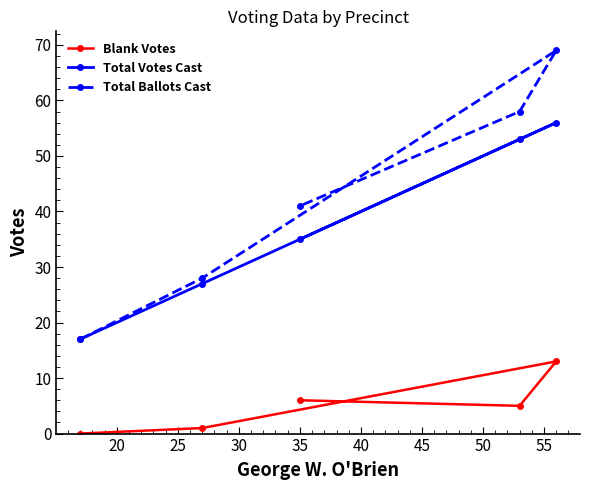

What is the maximum value shown in the chart?

69